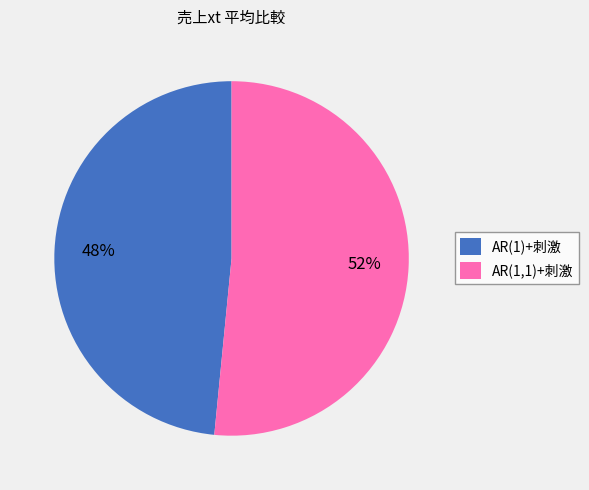

To the nearest percent, what percentage of the pie is AR(1,1)+刺激?

52%